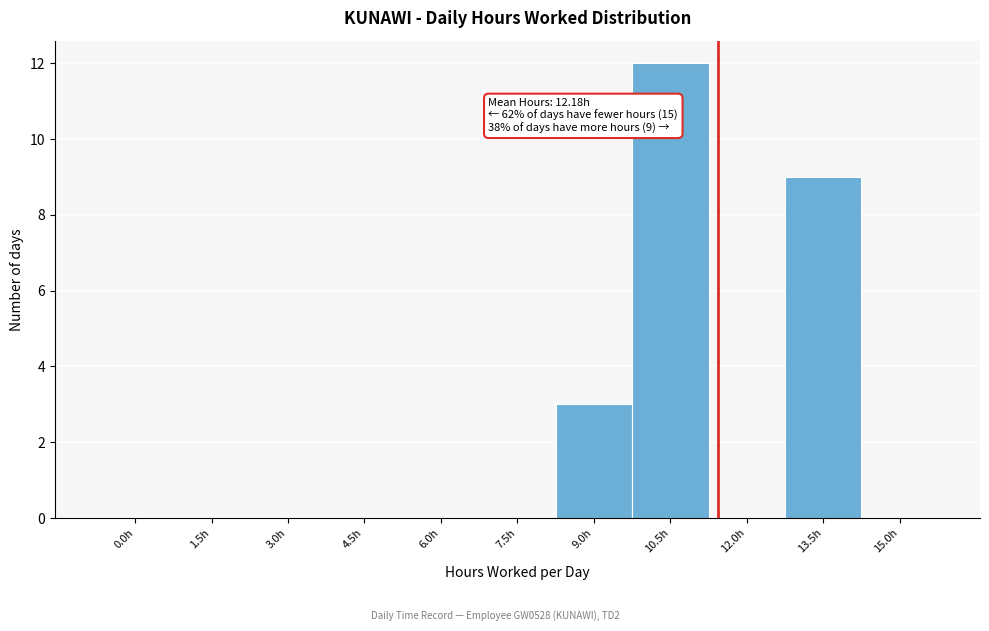

Reading left to right, list all the values displayed in this chart.

0.0h=0	1.5h=0	3.0h=0	4.5h=0	6.0h=0	7.5h=0	9.0h=3	10.5h=12	12.0h=0	13.5h=9	15.0h=0